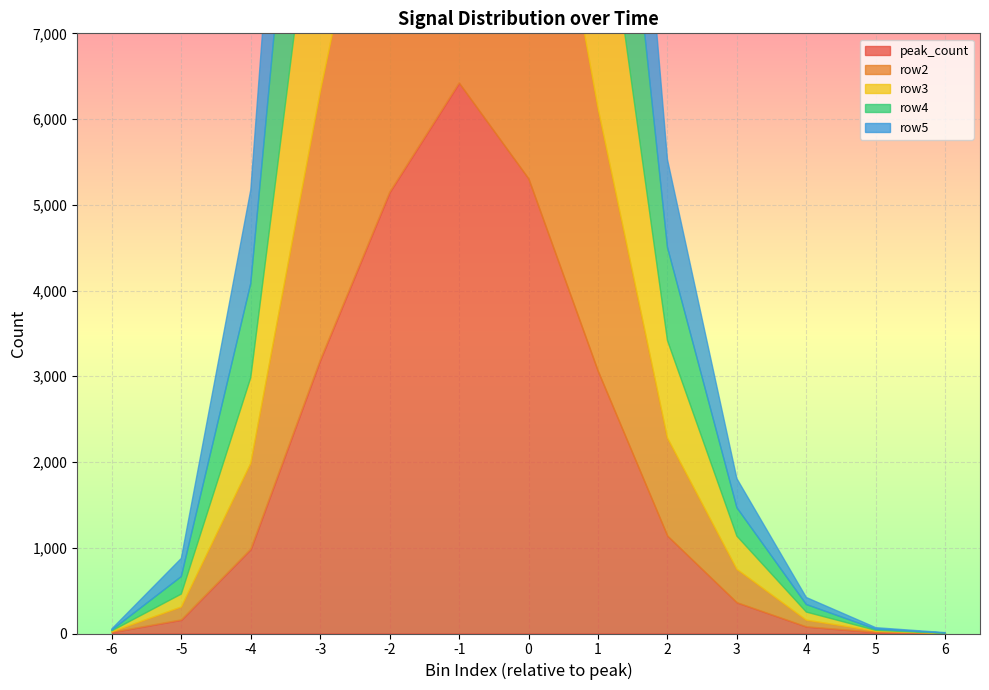

What is the value of the row3 point at the 5th from the left?

5221